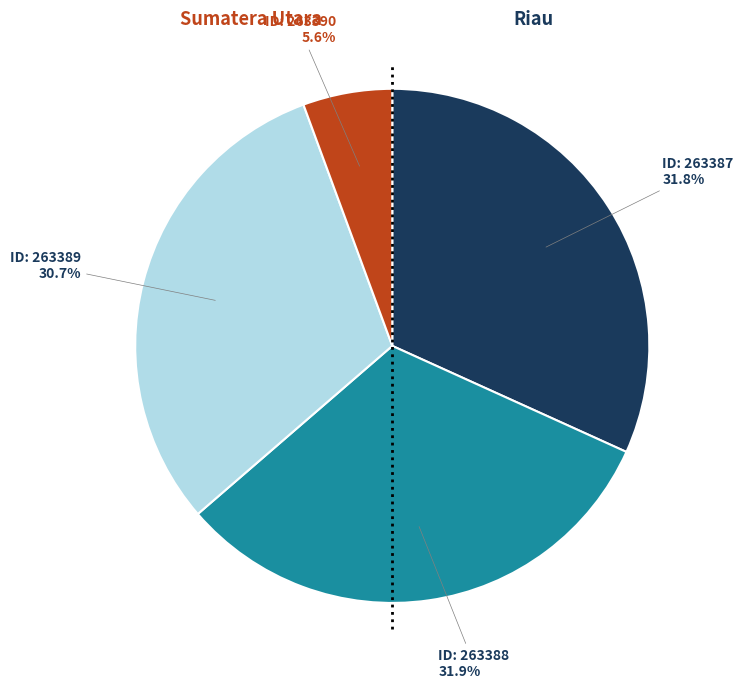

Is there any slice that represents more than half of the pie?

No